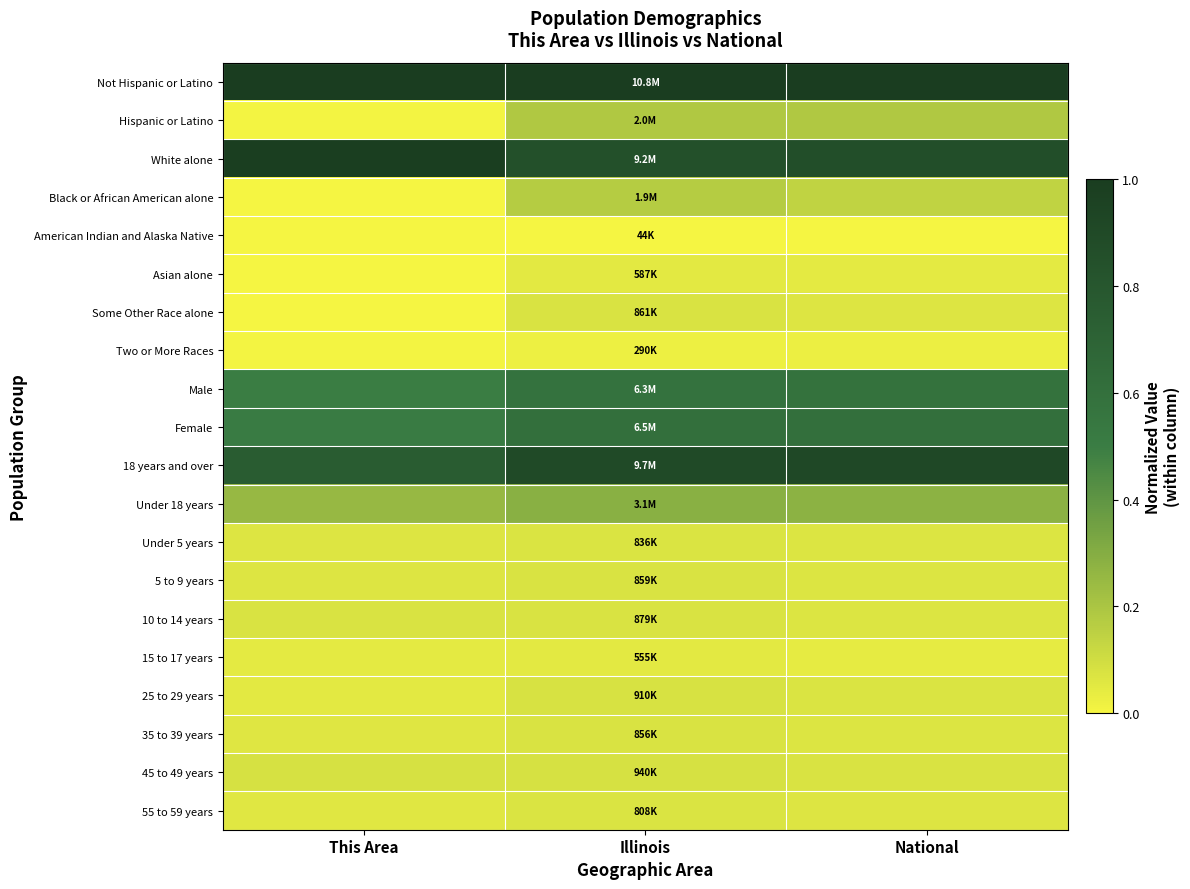

Reading left to right, list all the values displayed in this chart.

Not Hispanic or Latino: This Area=1.0	Illinois=1.0	National=1.0
Hispanic or Latino: This Area=0.0	Illinois=0.2	National=0.2
White alone: This Area=1.0	Illinois=0.8	National=0.9
Black or African American alone: This Area=0.0	Illinois=0.2	National=0.1
American Indian and Alaska Native: This Area=0.0	Illinois=0.0	National=0.0
Asian alone: This Area=0.0	Illinois=0.1	National=0.0
Some Other Race alone: This Area=0.0	Illinois=0.1	National=0.1
Two or More Races: This Area=0.0	Illinois=0.0	National=0.0
Male: This Area=0.5	Illinois=0.6	National=0.6
Female: This Area=0.5	Illinois=0.6	National=0.6
18 years and over: This Area=0.8	Illinois=0.9	National=0.9
Under 18 years: This Area=0.3	Illinois=0.3	National=0.3
Under 5 years: This Area=0.1	Illinois=0.1	National=0.1
5 to 9 years: This Area=0.1	Illinois=0.1	National=0.1
10 to 14 years: This Area=0.1	Illinois=0.1	National=0.1
15 to 17 years: This Area=0.0	Illinois=0.0	National=0.0
25 to 29 years: This Area=0.1	Illinois=0.1	National=0.1
35 to 39 years: This Area=0.1	Illinois=0.1	National=0.1
45 to 49 years: This Area=0.1	Illinois=0.1	National=0.1
55 to 59 years: This Area=0.1	Illinois=0.1	National=0.1